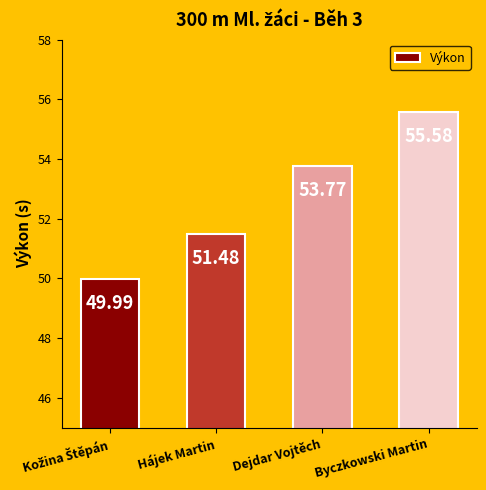

Does the chart contain stacked bars?

No